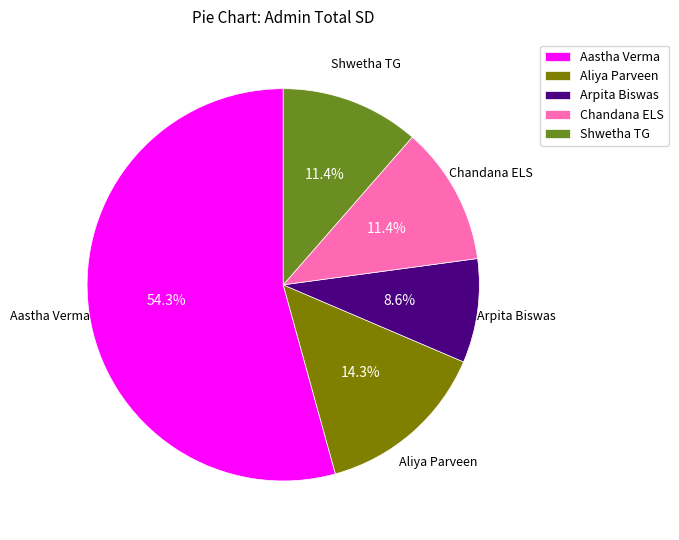

How many slices are in this pie chart?

5